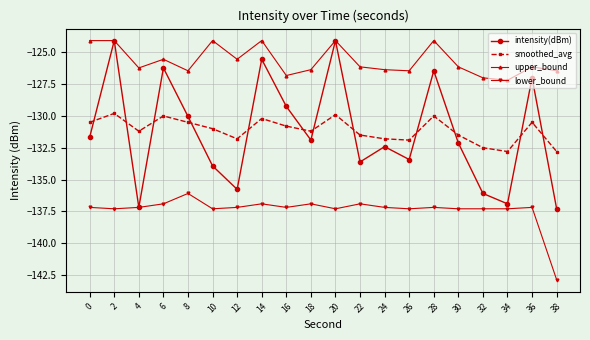

What is the value of the lower_bound point at the 15th from the left?

-137.2